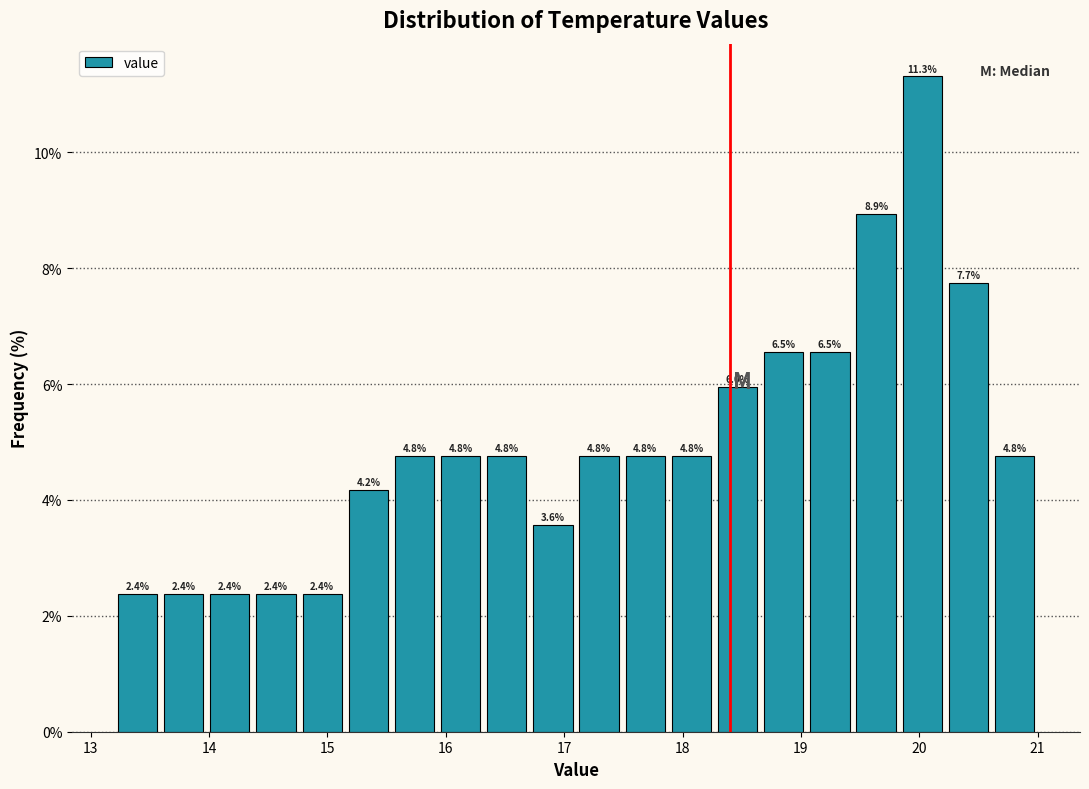

Around what value on the x-axis is the tallest bar? Give the approximate position of its centre, as read against the axis.

20.0